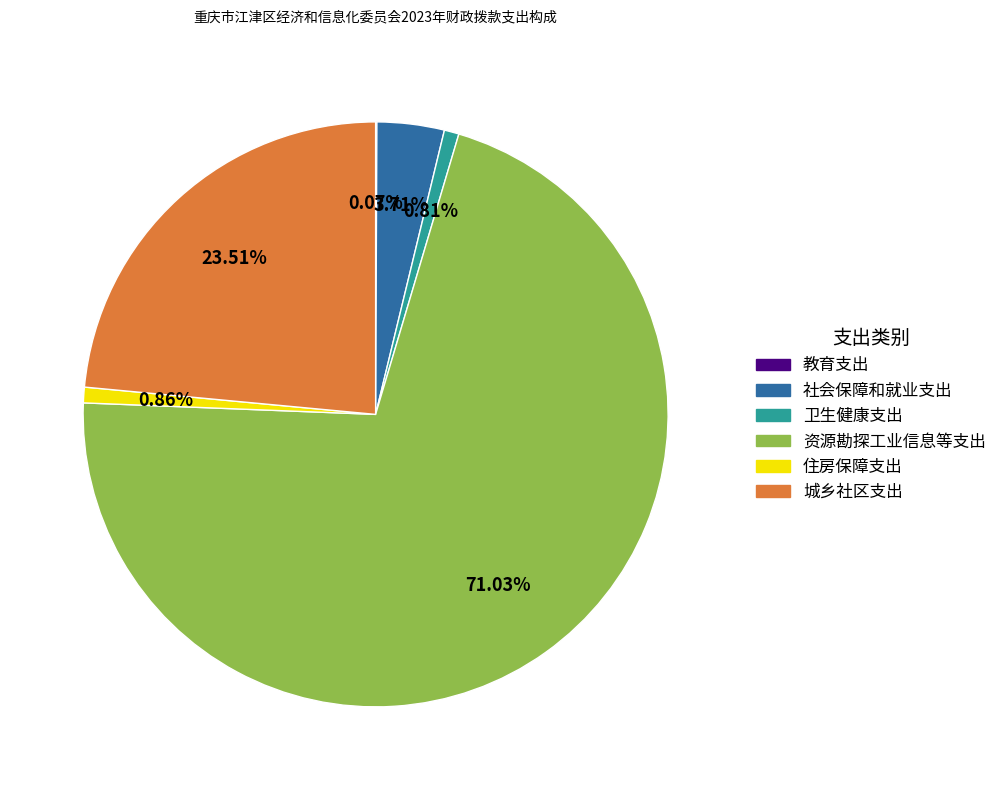

Which has a higher value, 3.71% or 0.81%?

3.71%